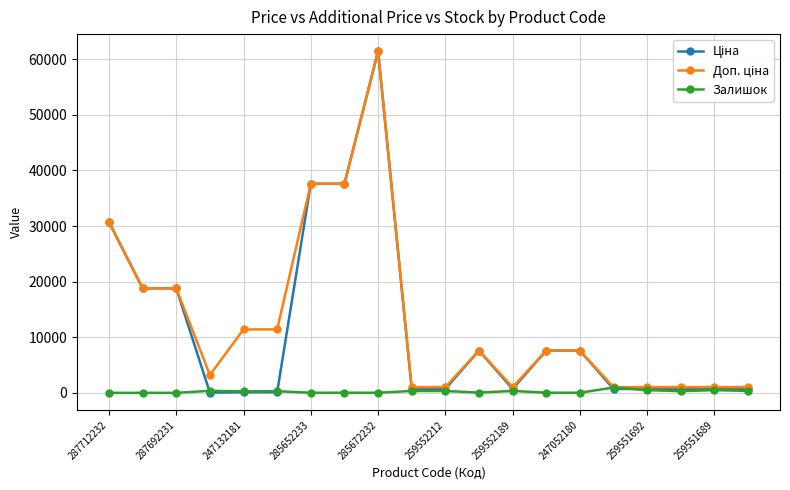

At which category is the sum across all series the highest?

285672232